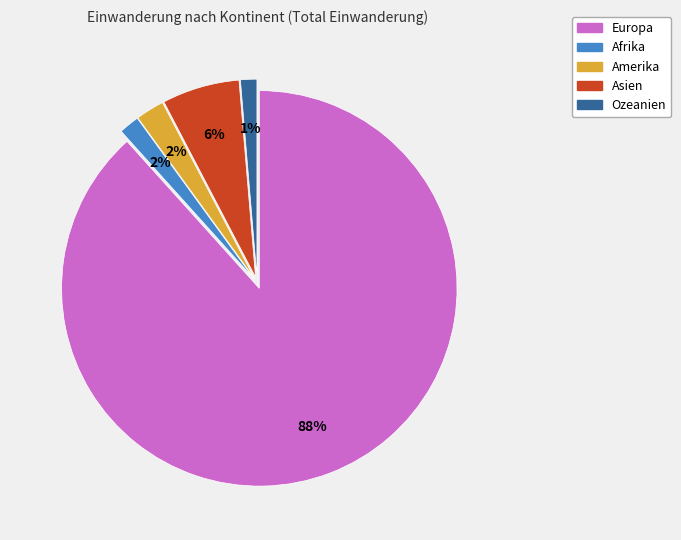

To the nearest percent, what portion does Afrika represent?

2%